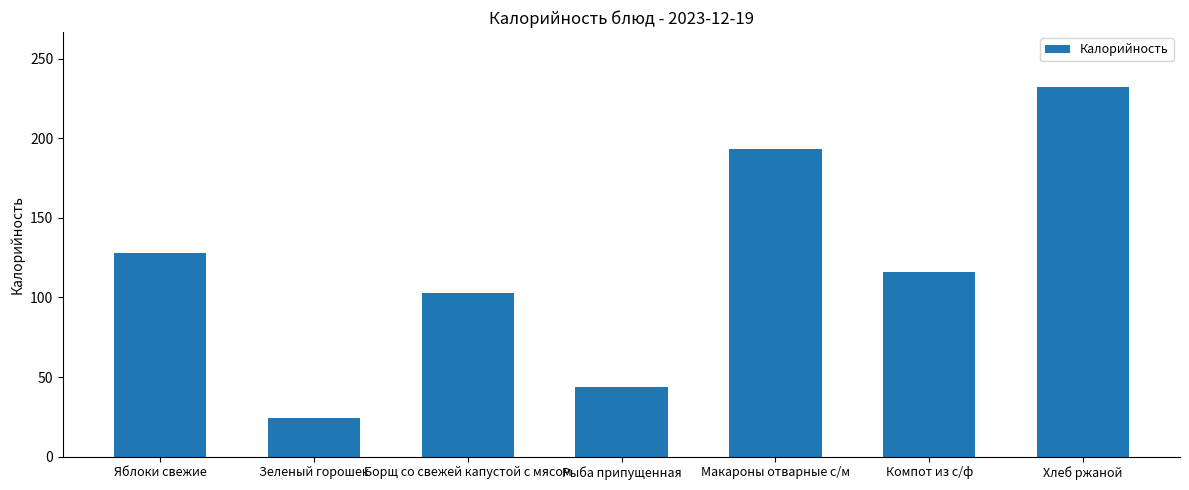

What is the label of the 7th bar from the left?

Хлеб ржаной